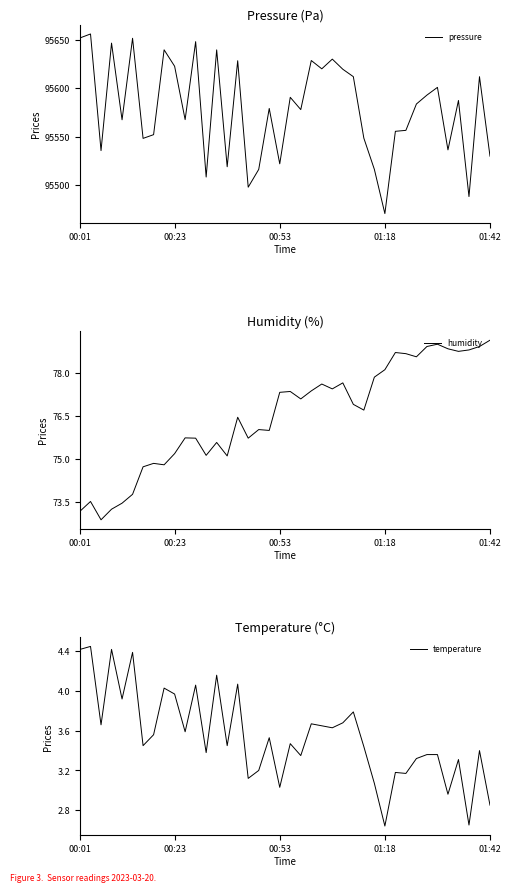

Reading left to right, extract all data points from this chart.

pressure: 95651.8	95655.8	95535.7	95646.4	95567.4	95651.4	95548.2	95552.1	95639.5	95622.6	95567.6	95647.9	95508.4	95639.4	95519.0	95628.2	95498.0	95516.3	95579.1	95522.1	95590.6	95577.9	95628.5	95619.9	95629.9	95619.5	95611.8	95548.5	95516.3	95470.8	95555.5	95556.5	95583.7	95592.8	95600.8	95536.4	95587.3	95488.3	95611.8	95529.9
humidity: 73.2	73.5	72.9	73.2	73.5	73.8	74.7	74.8	74.8	75.2	75.7	75.7	75.1	75.6	75.1	76.5	75.7	76.0	76.0	77.3	77.3	77.1	77.4	77.6	77.4	77.7	76.9	76.7	77.8	78.1	78.7	78.7	78.6	78.9	79.0	78.8	78.8	78.8	78.9	79.1
temperature: 4.4	4.5	3.7	4.4	3.9	4.4	3.5	3.6	4.0	4.0	3.6	4.1	3.4	4.2	3.5	4.1	3.1	3.2	3.5	3.0	3.5	3.4	3.7	3.6	3.6	3.7	3.8	3.4	3.1	2.6	3.2	3.2	3.3	3.4	3.4	3.0	3.3	2.6	3.4	2.9